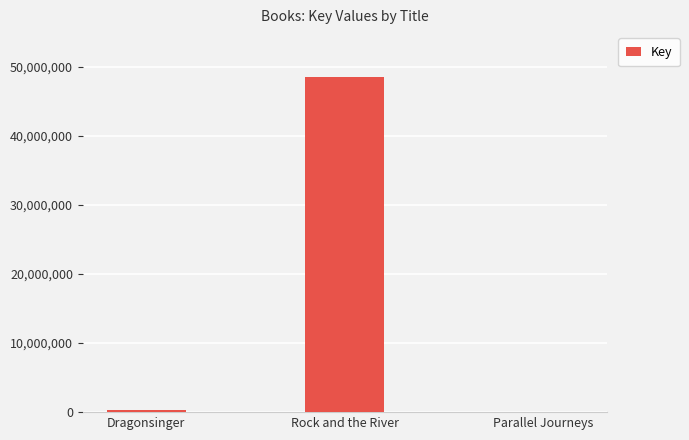

Reading left to right, extract all data points from this chart.

330370	48551525	6528